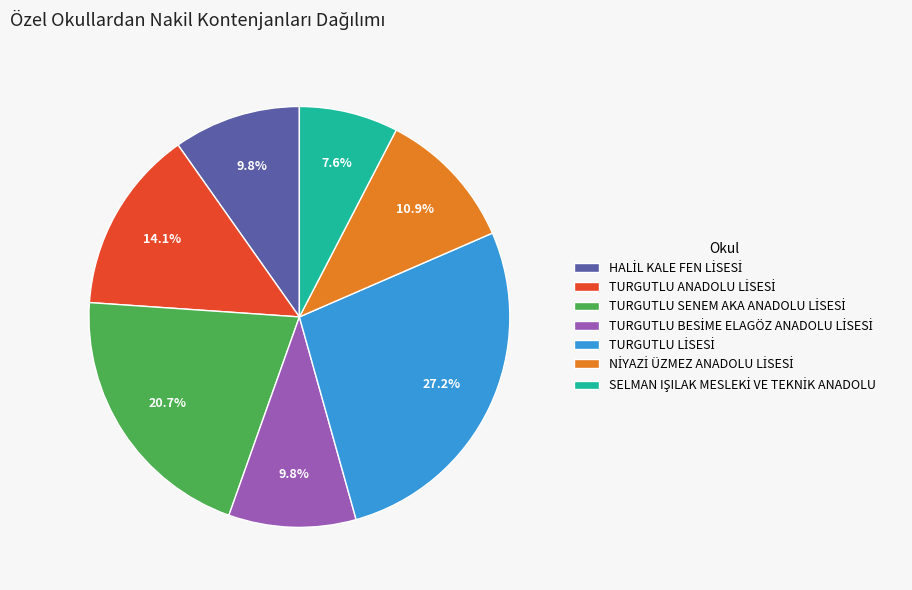

Does any single category account for the majority?

No